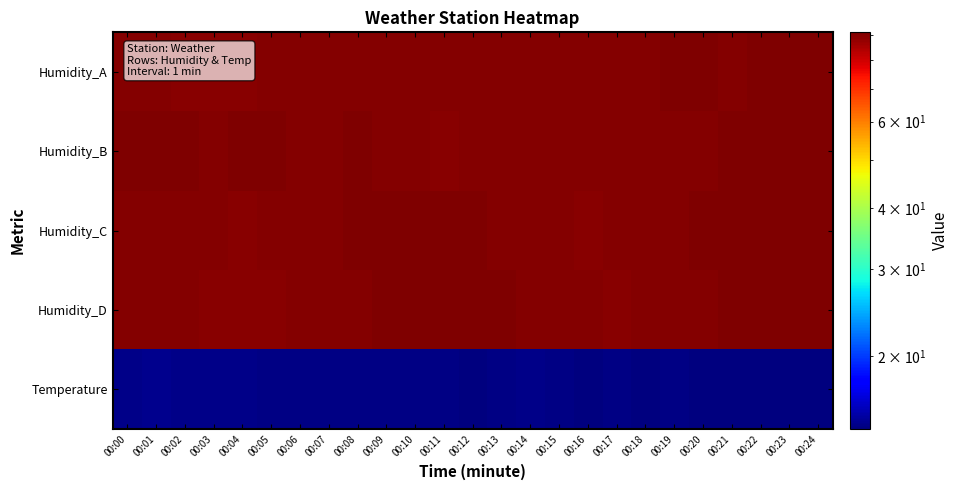

Which has a higher value, 00:18 or 00:00?

00:18